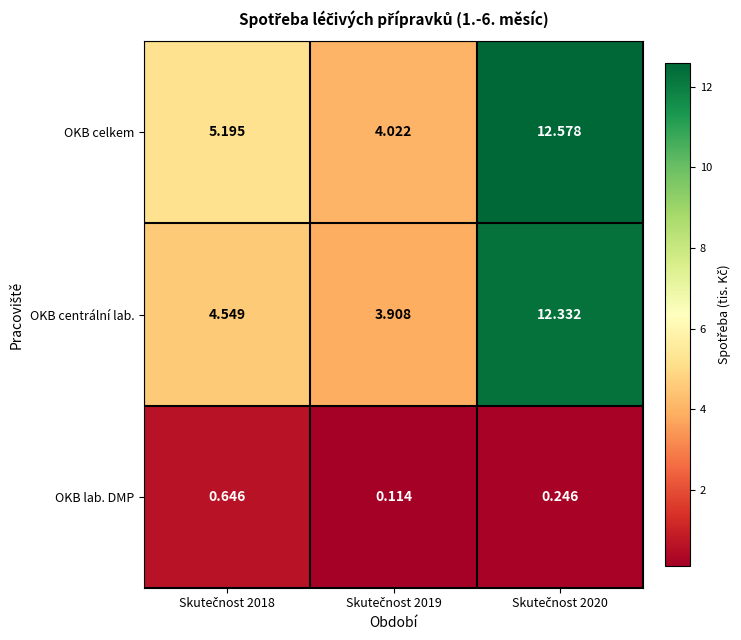

List the series in order of their peak value, lowest first.

OKB lab. DMP, OKB centrální lab., OKB celkem